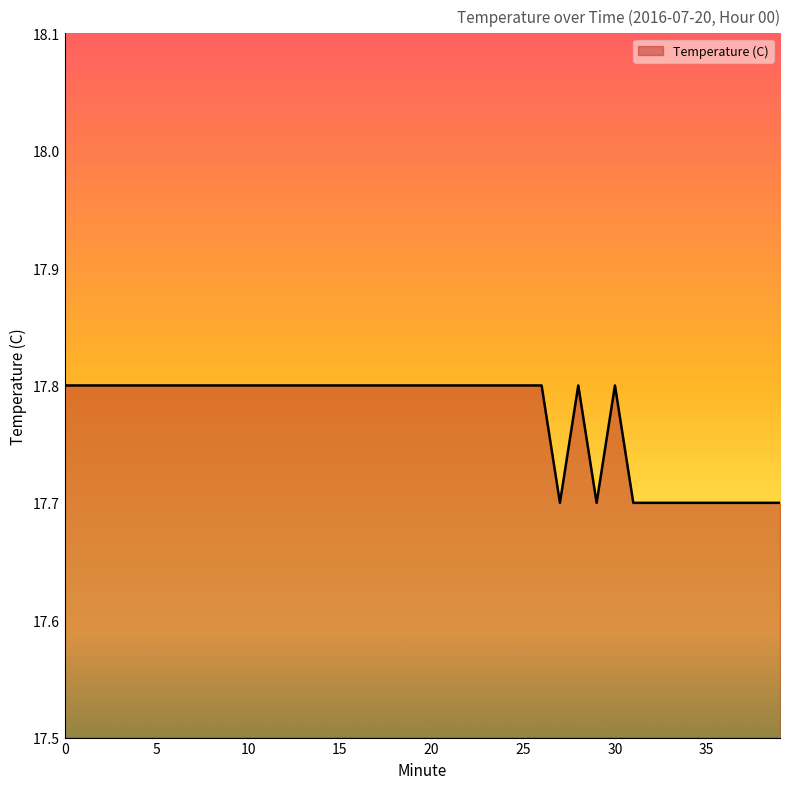

What is the greatest value displayed?

17.8